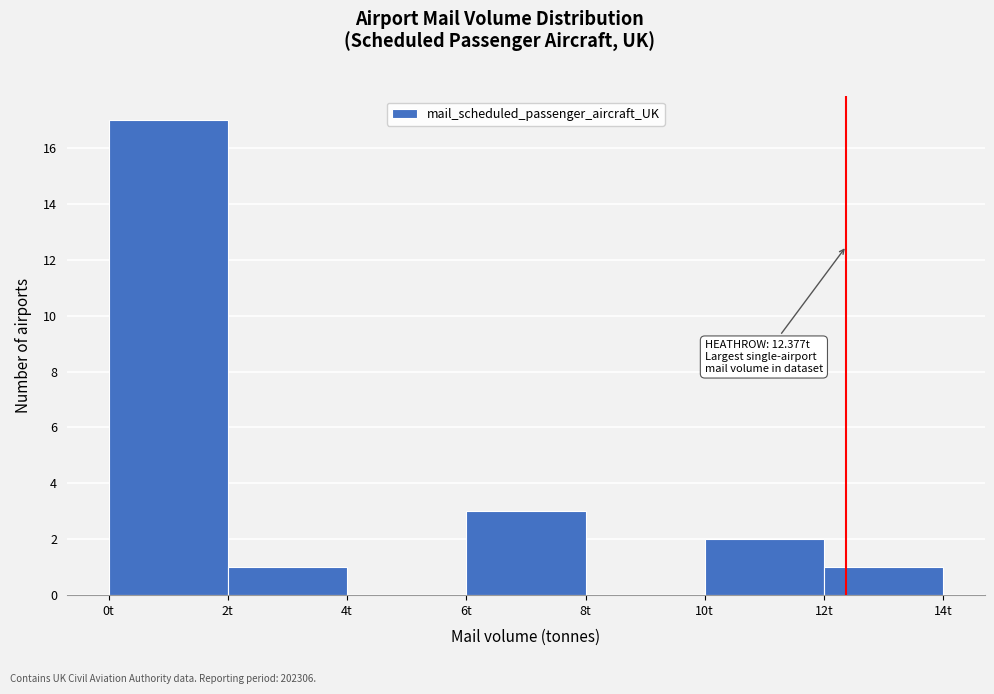

Over which range of the x-axis is the bar tallest?

0 to 2